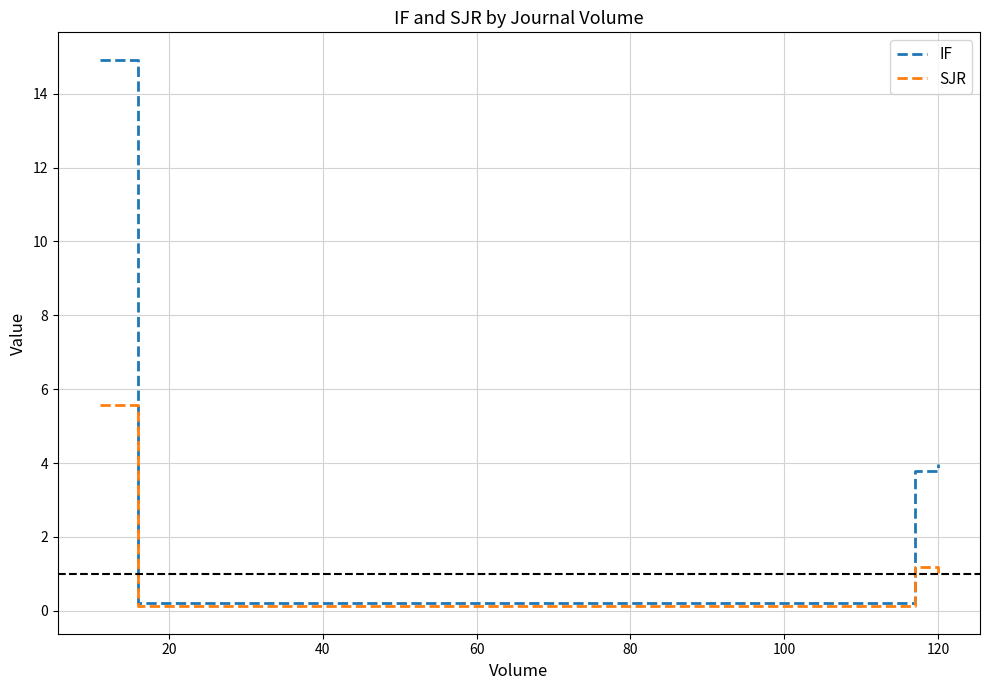

Which series has the largest total across all categories?

IF